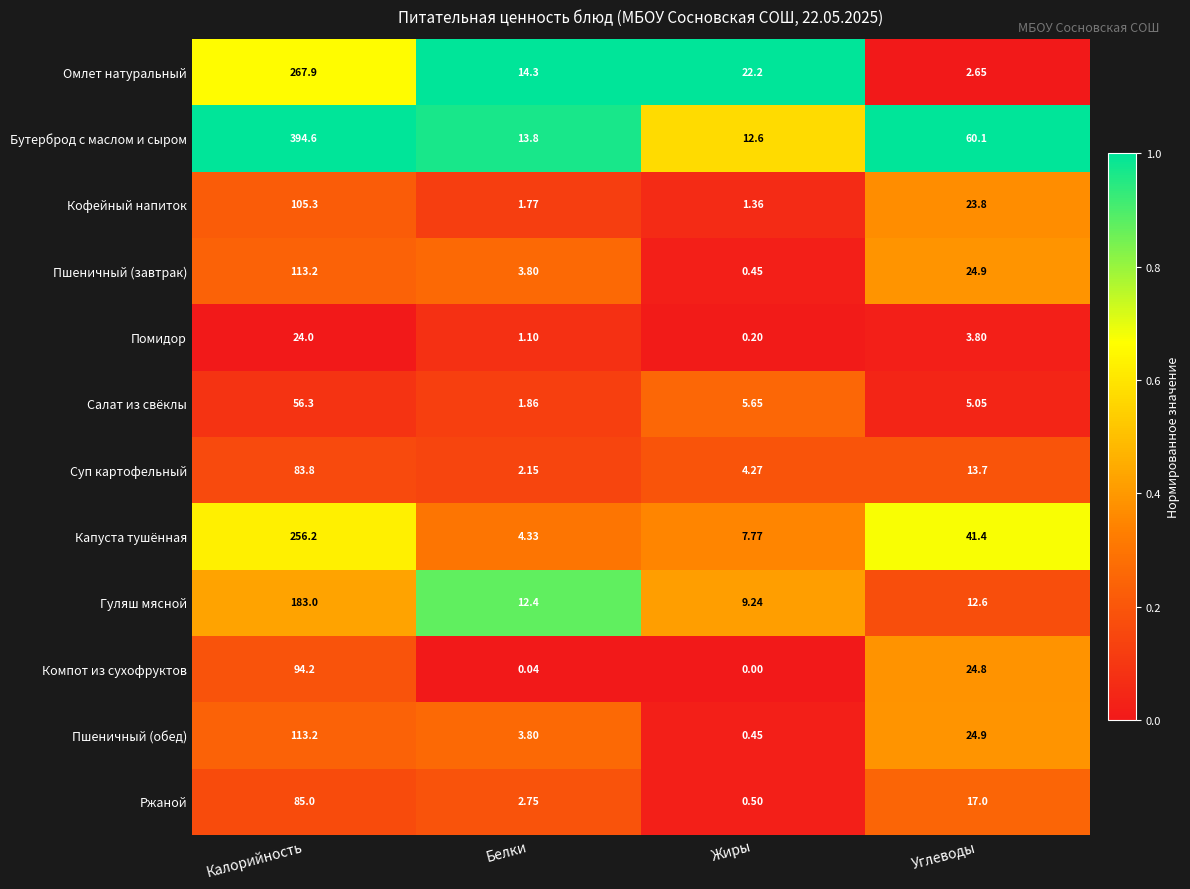

At which category is the sum across all series the highest?

Калорийность